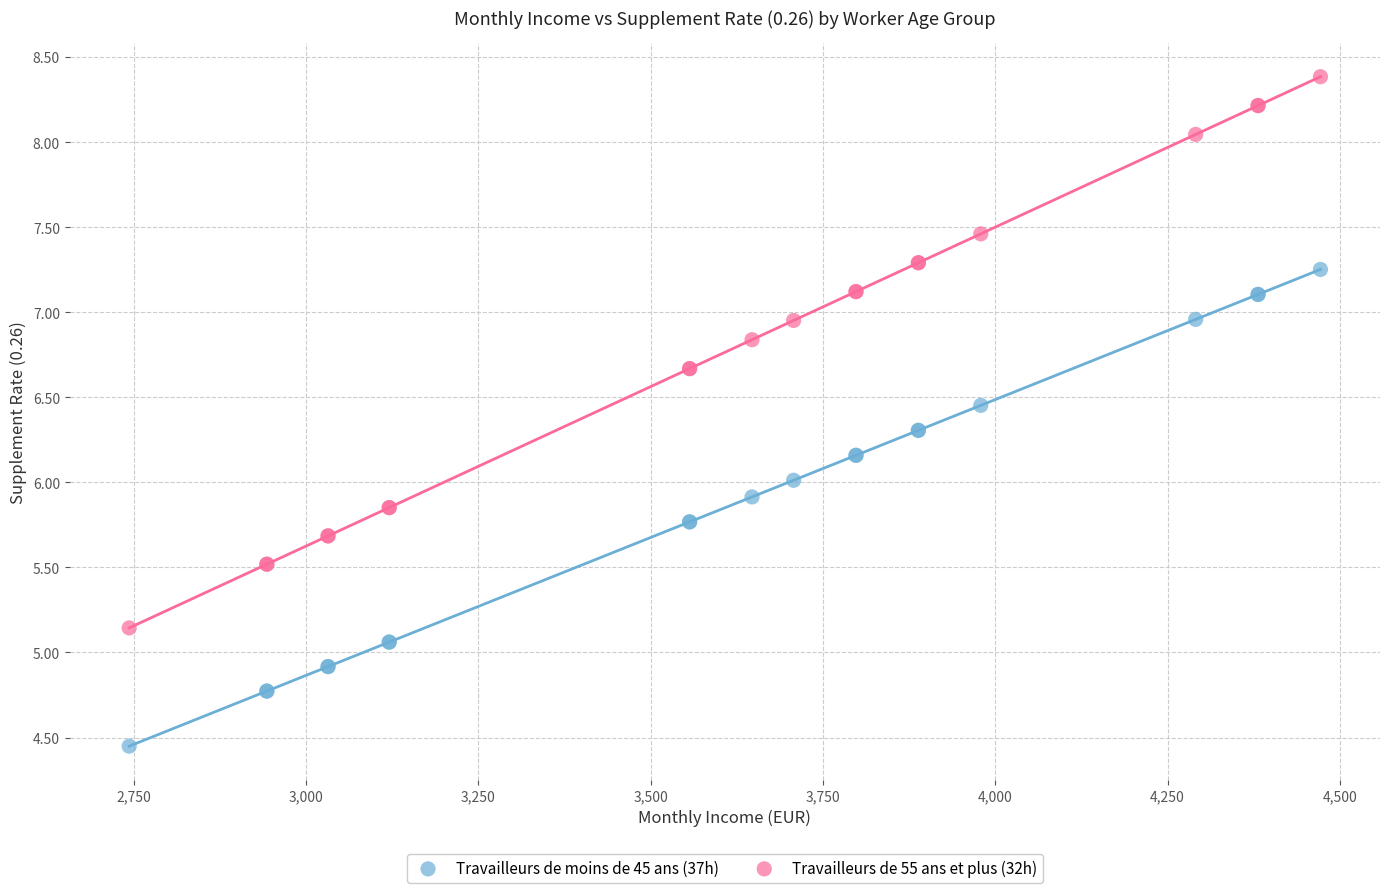

What is the X range (max minus min) for the scatter plot?

1728.1